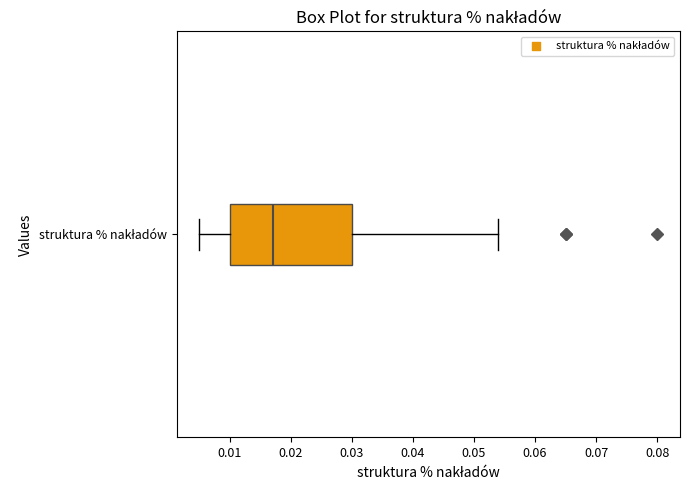

Transcribe this box plot: give where the median line is, the range the box spans, and where the two whiskers end, as read against the x-axis. The values are not printed on the chart, so give them approximately, as read against the axis.

median 0.017, box 0.010 to 0.030, whiskers 0.005 to 0.054